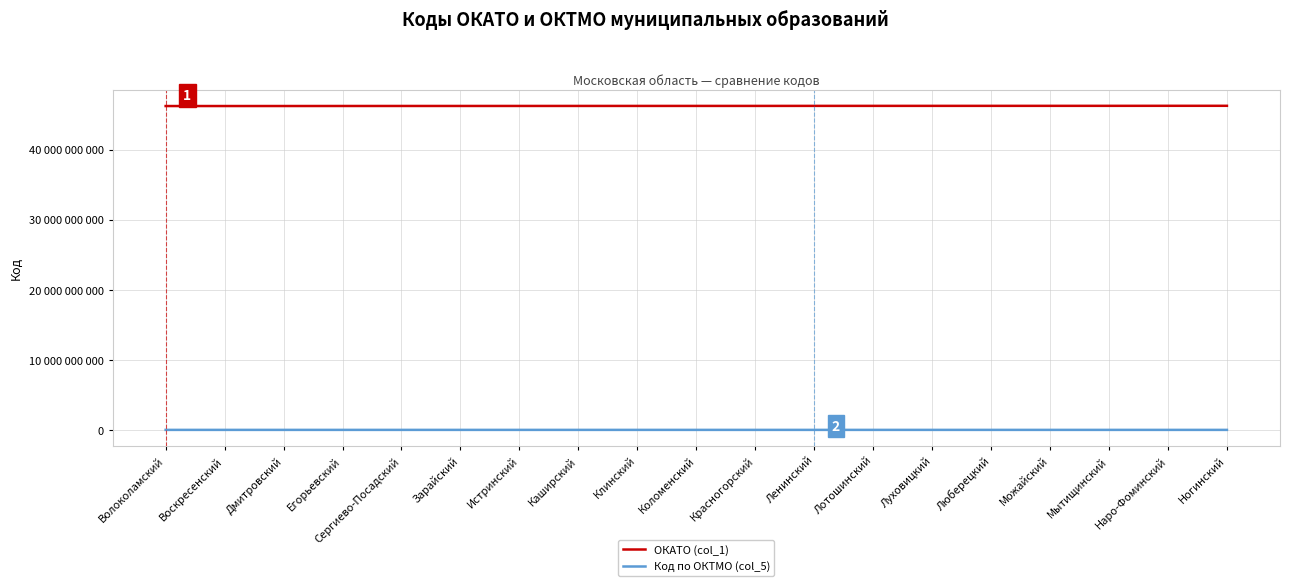

True or false: ОКАТО (col_1) has more than 0 points higher than both neighbors.

False